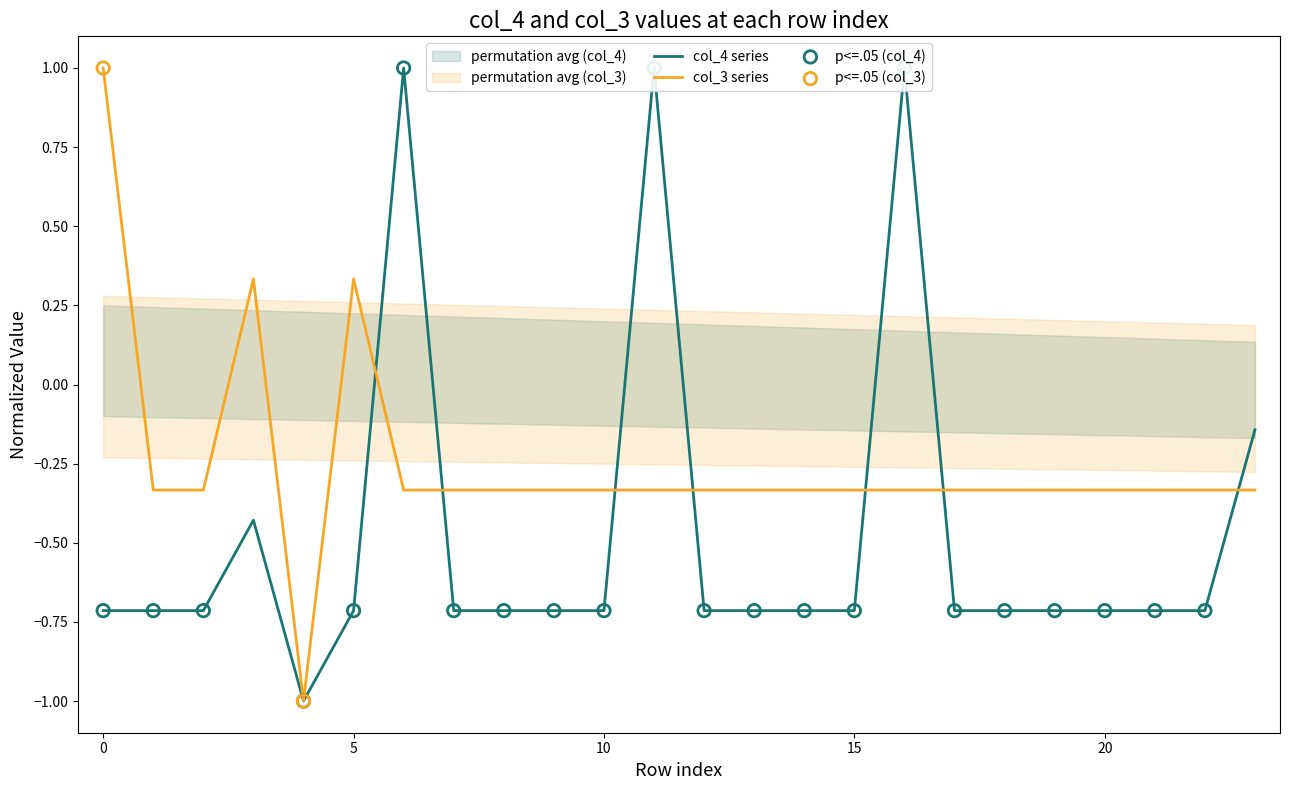

What is the total value across all series at 22?

-1.0